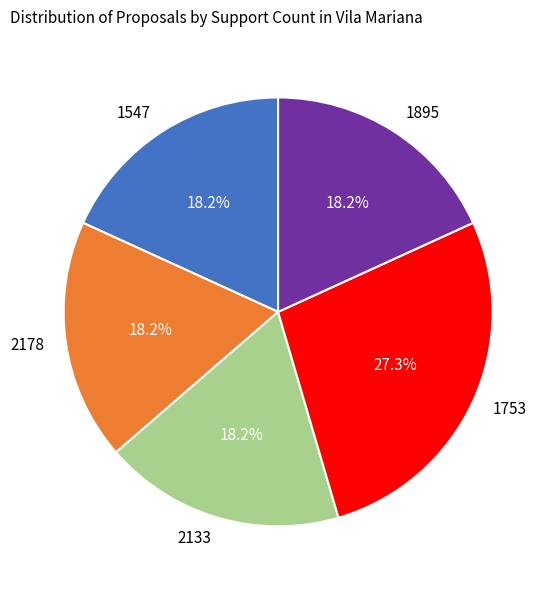

What percentage do 2133 and 1895 together represent?

36.4%